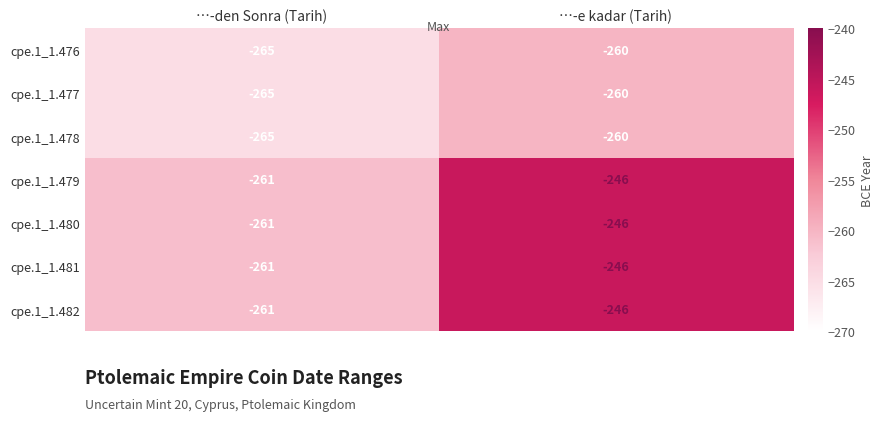

What is the maximum value shown in the chart?

-246